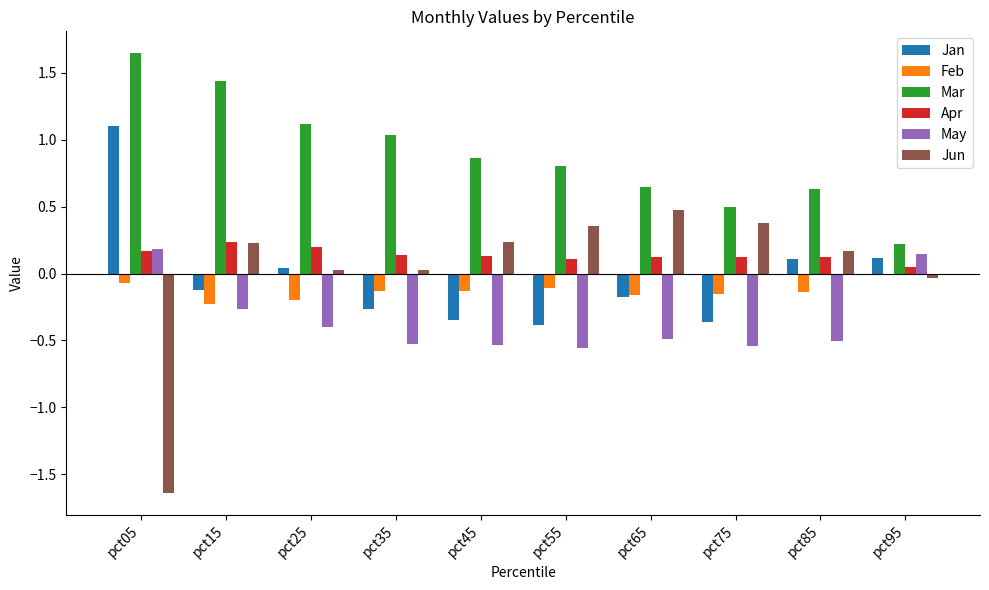

What are all the series names shown in the legend?

Jan, Feb, Mar, Apr, May, Jun